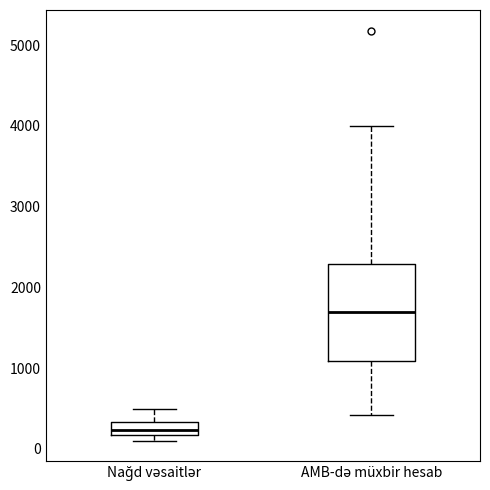

Reading left to right, read every box against the y-axis: the position of its median line, the range the box covers, and the ends of its whiskers. The values are not printed on the chart, so give them approximately, as read against the axis.

Nağd vəsaitlər: median 200 (inside the box), box 200 to 300, whiskers 100 to 500
AMB-də müxbir hesab: median 1700, box 1100 to 2300, whiskers 400 to 4000